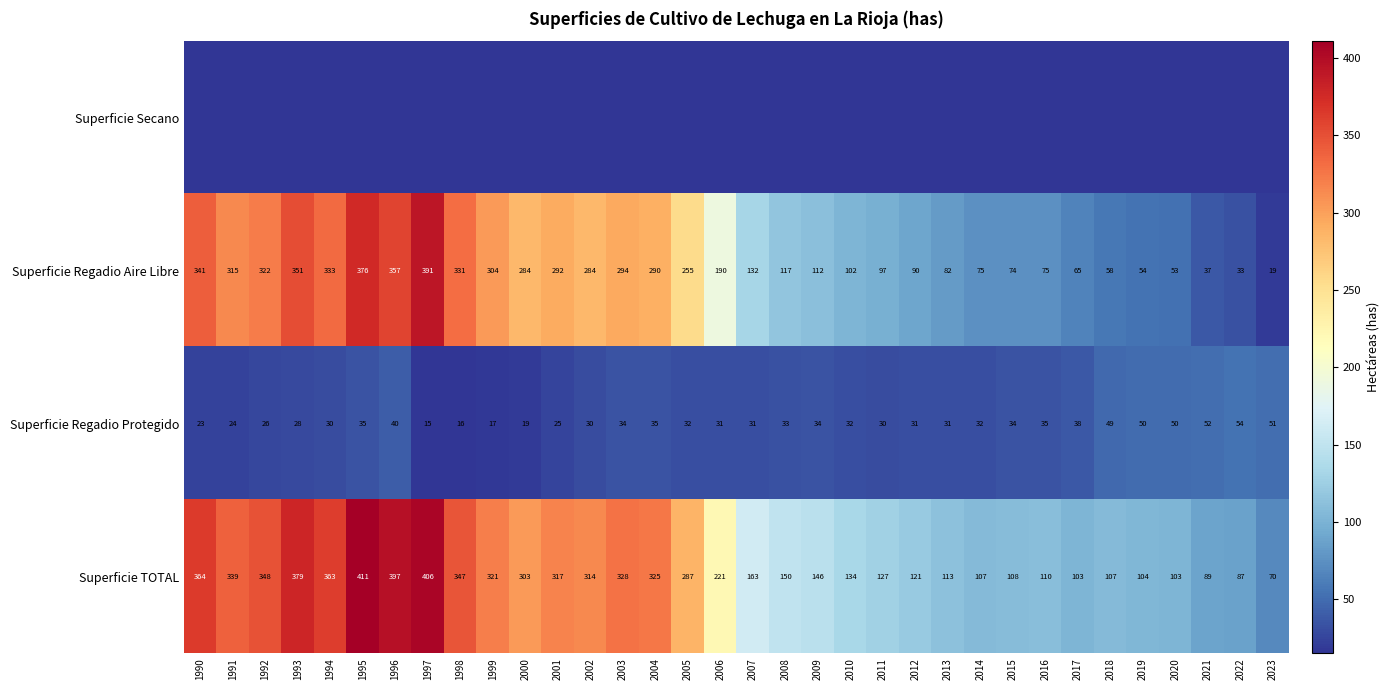

Count the number of data series in this chart.

4